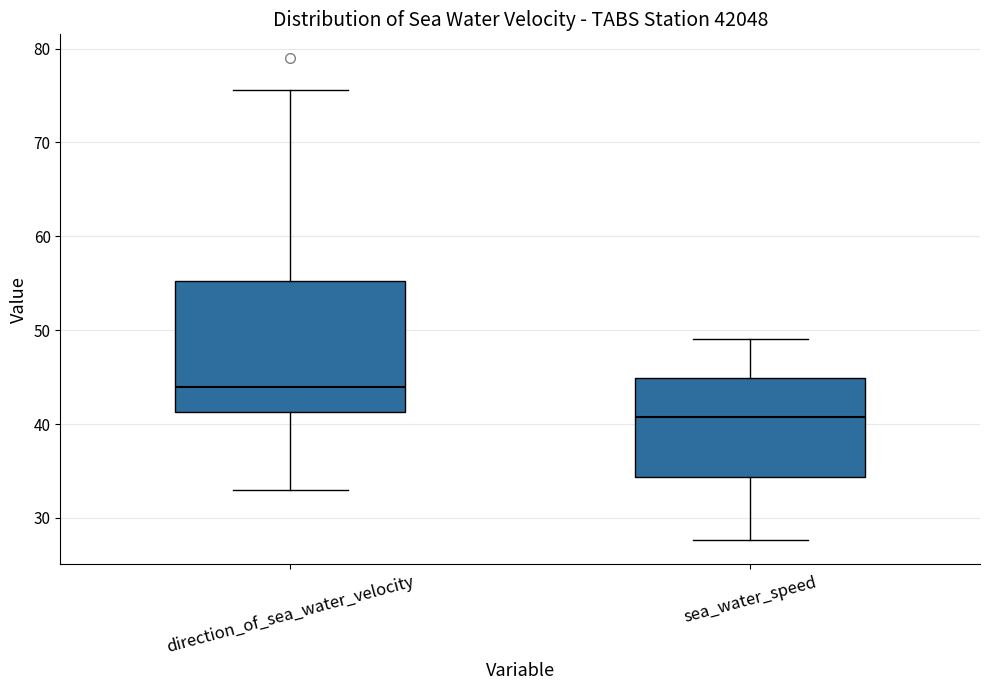

Reading left to right, read every box against the y-axis: the position of its median line, the range the box covers, and the ends of its whiskers. The values are not printed on the chart, so give them approximately, as read against the axis.

direction_of_sea_water_velocity: median 44, box 41 to 55, whiskers 33 to 76
sea_water_speed: median 41, box 34 to 45, whiskers 28 to 49